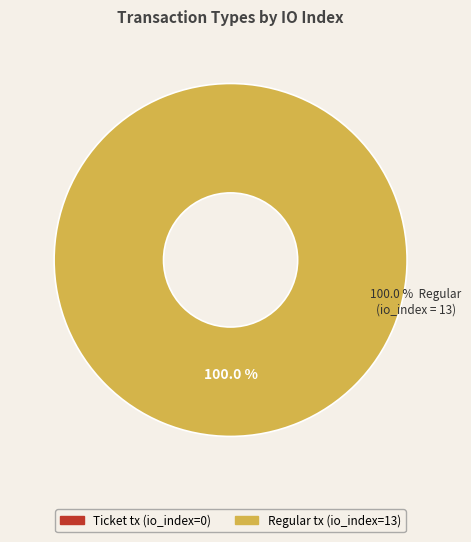

True or false: Regular (1) accounts for 90% of the total.

False